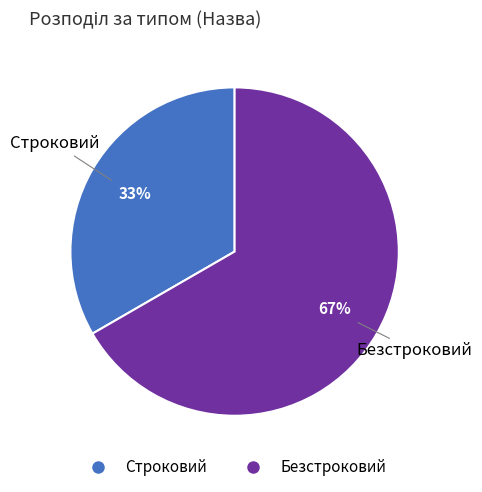

To the nearest percent, what portion does Строковий represent?

33%